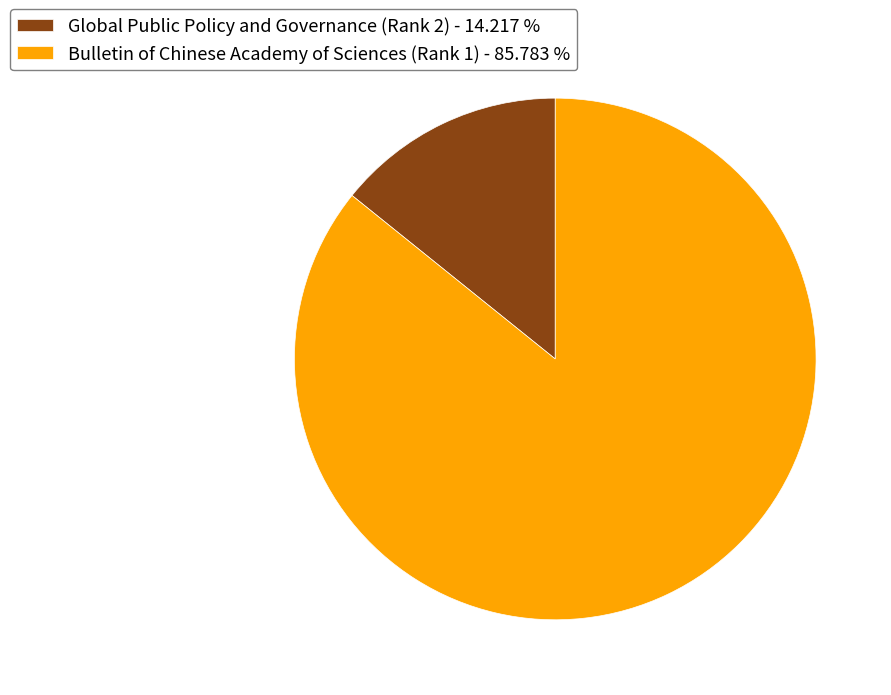

How many segments does this pie chart have?

2